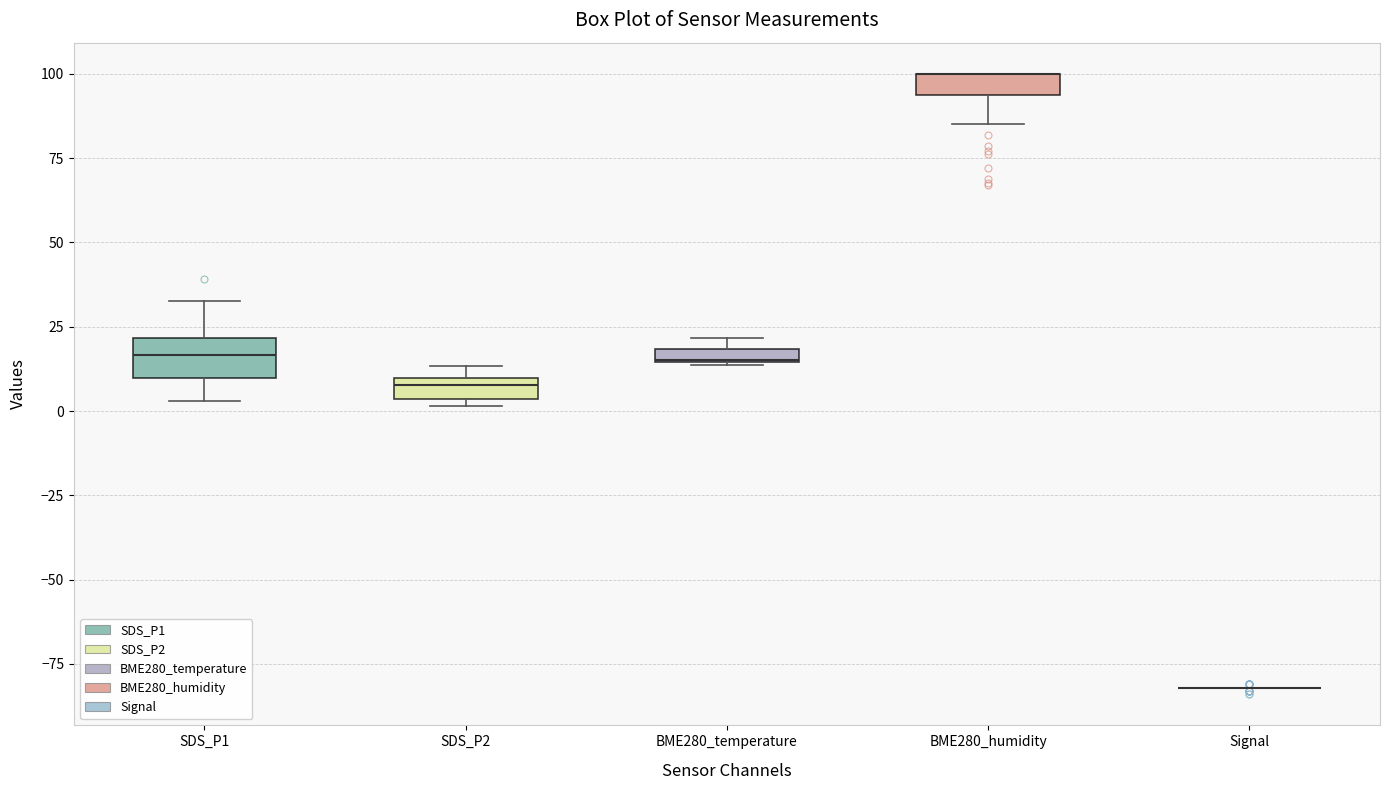

Comparing the boxes themselves (not the whiskers), which one is the tallest?

SDS_P1